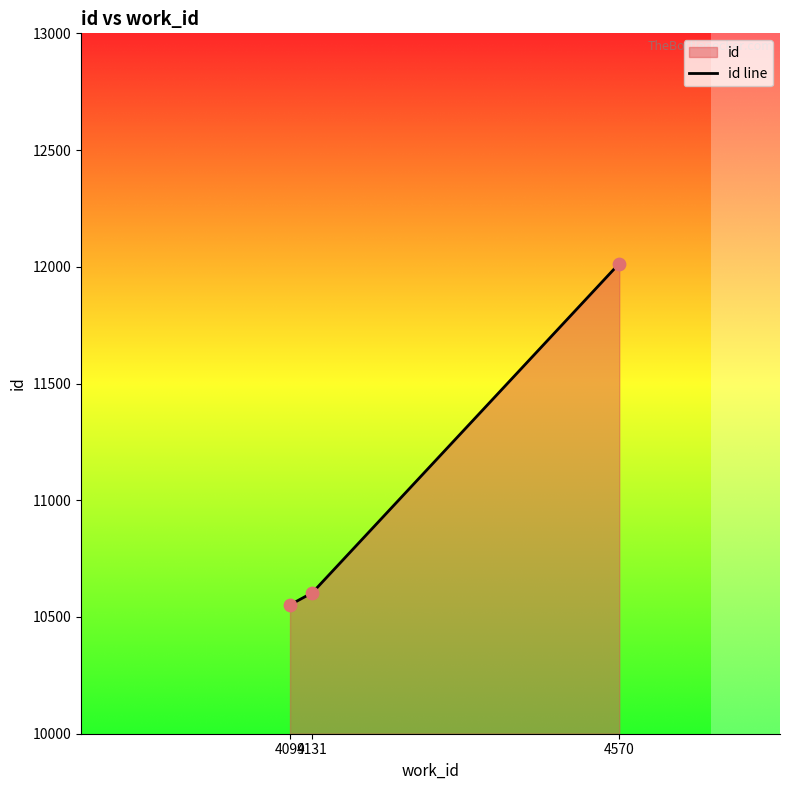

What is the ratio of the value at 4570 to the value at 4099?

1.1